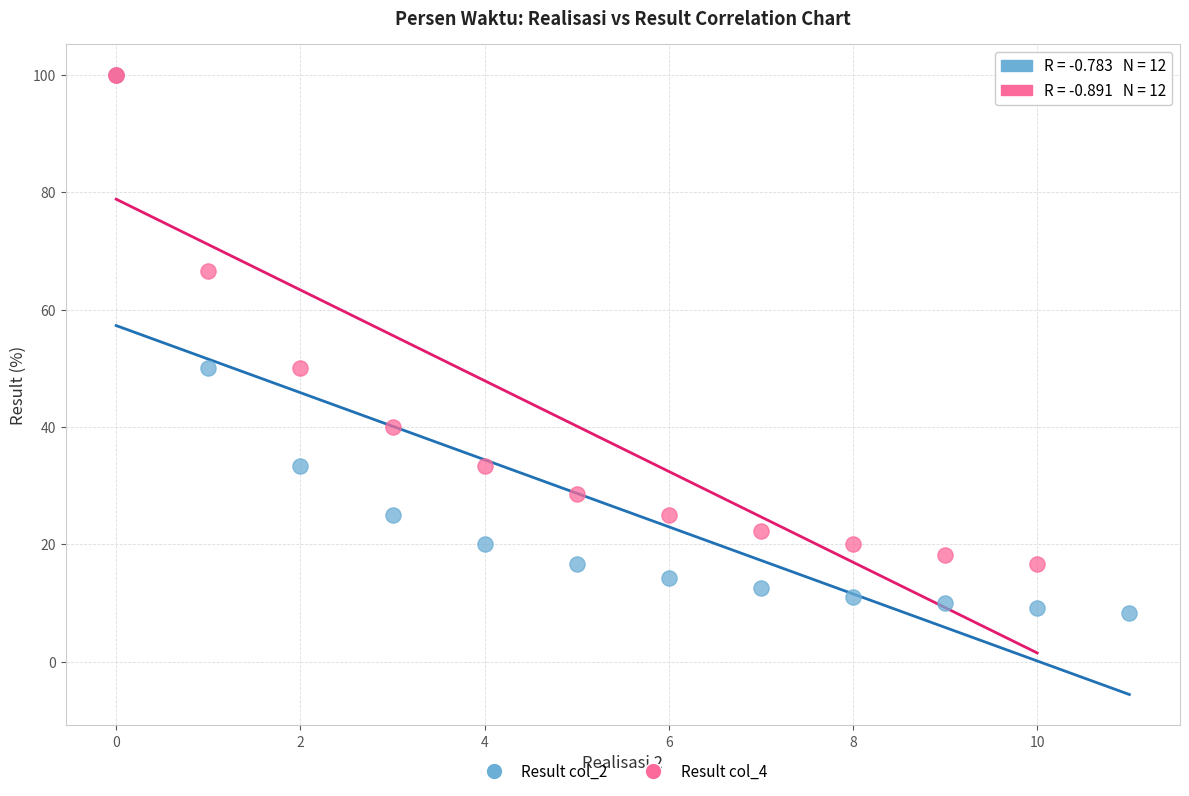

Which series contains the lowest Y value?

Result col_2